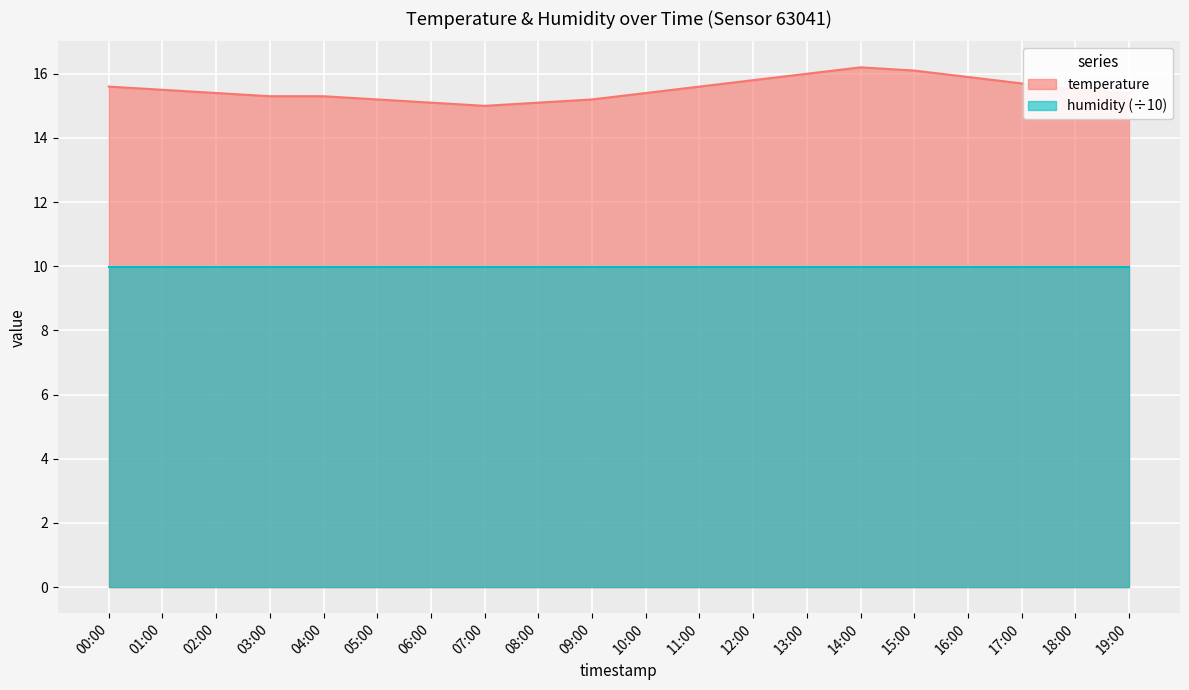

What is the sum of all values?

310.3